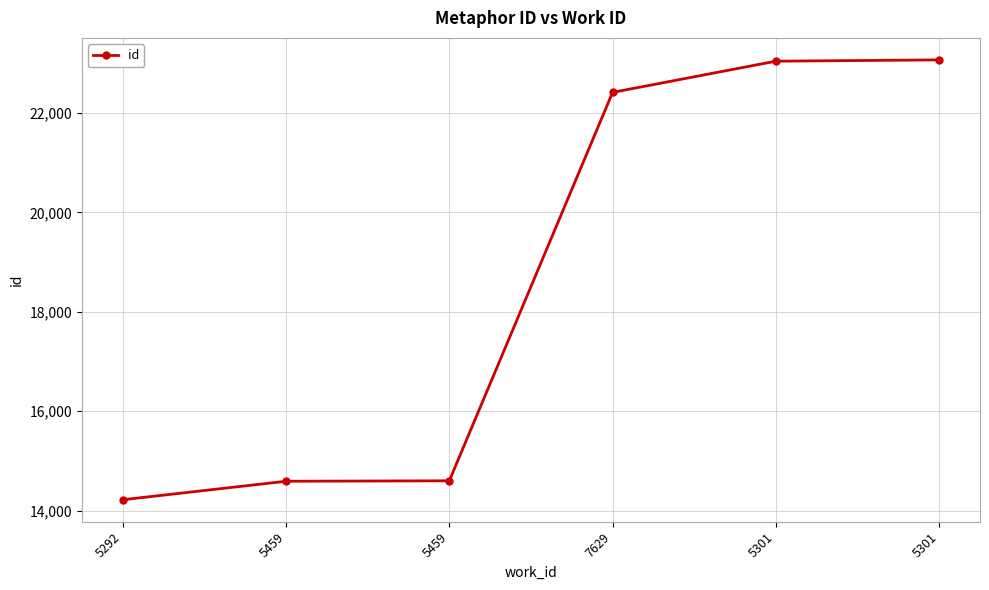

Where does the data first go above 22414?

5301